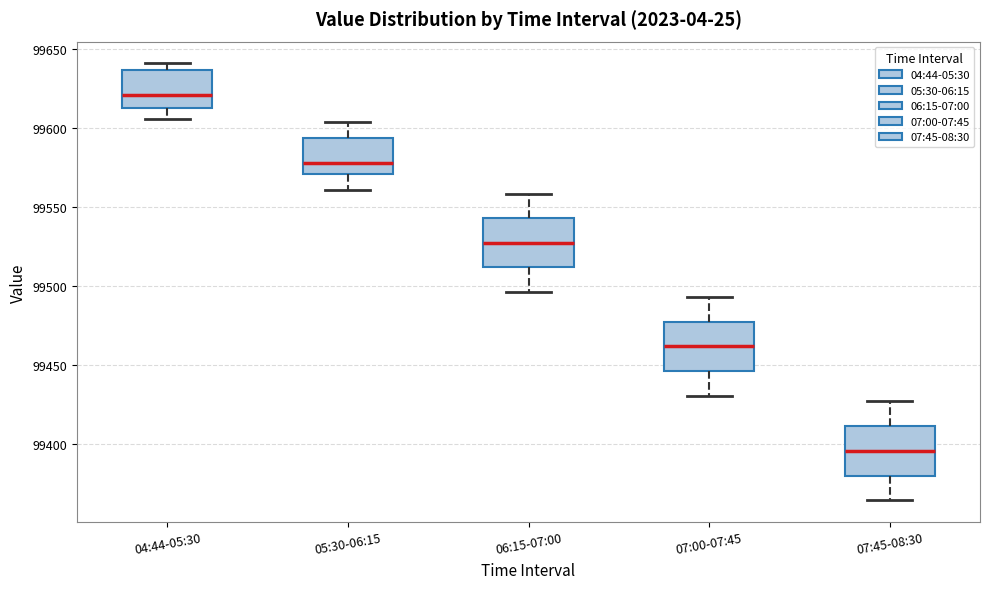

Where does the median line of the box for 07:45-08:30 sit on the y-axis? The values are not printed on the chart, so give them approximately, as read against the axis.

99395